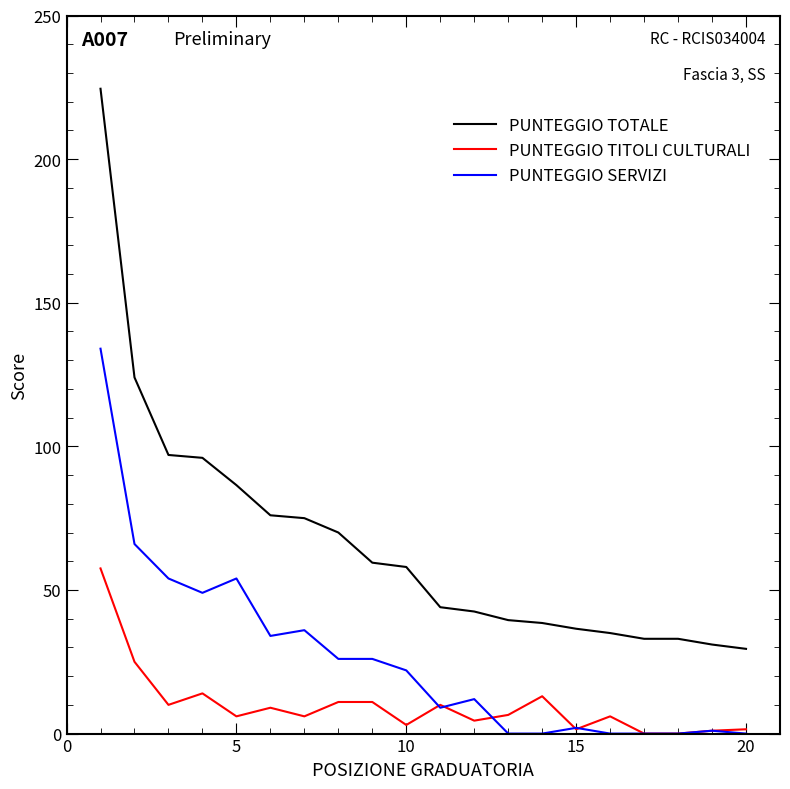

Which series has the largest total across all categories?

PUNTEGGIO TOTALE